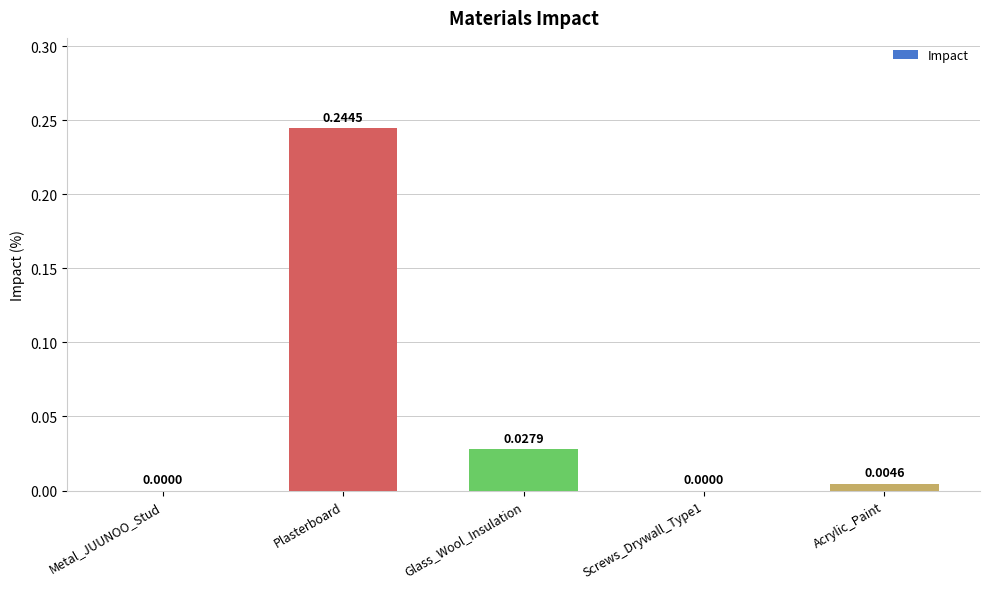

What is the sum of all values?

0.3